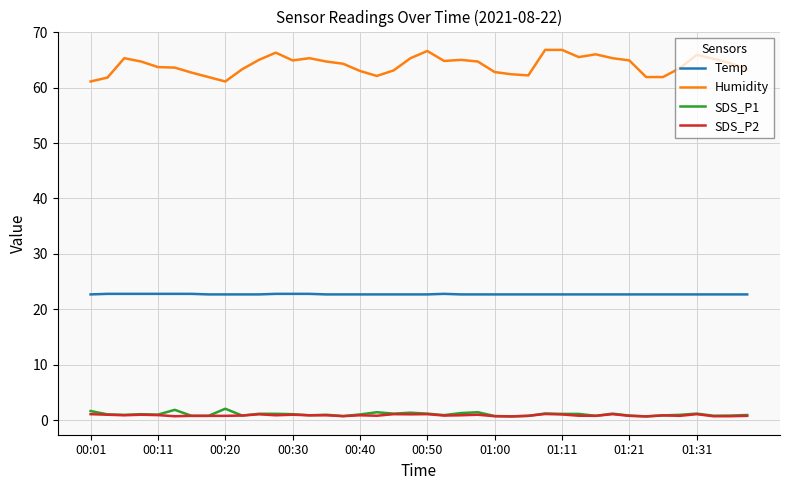

True or false: Temp and SDS_P2 cross at least once.

False